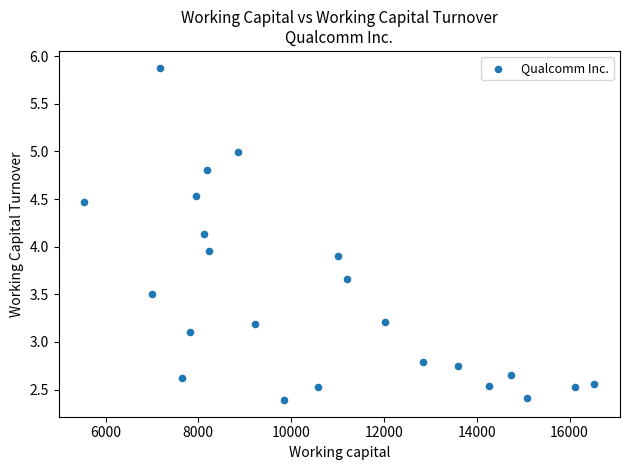

What is the range of X values (max minus min)?

10997.0